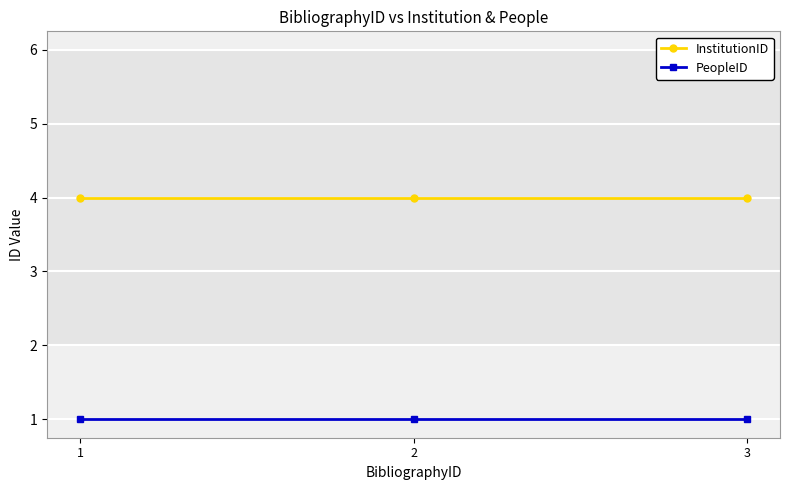

Rank the series by their maximum value, from lowest to highest.

PeopleID, InstitutionID